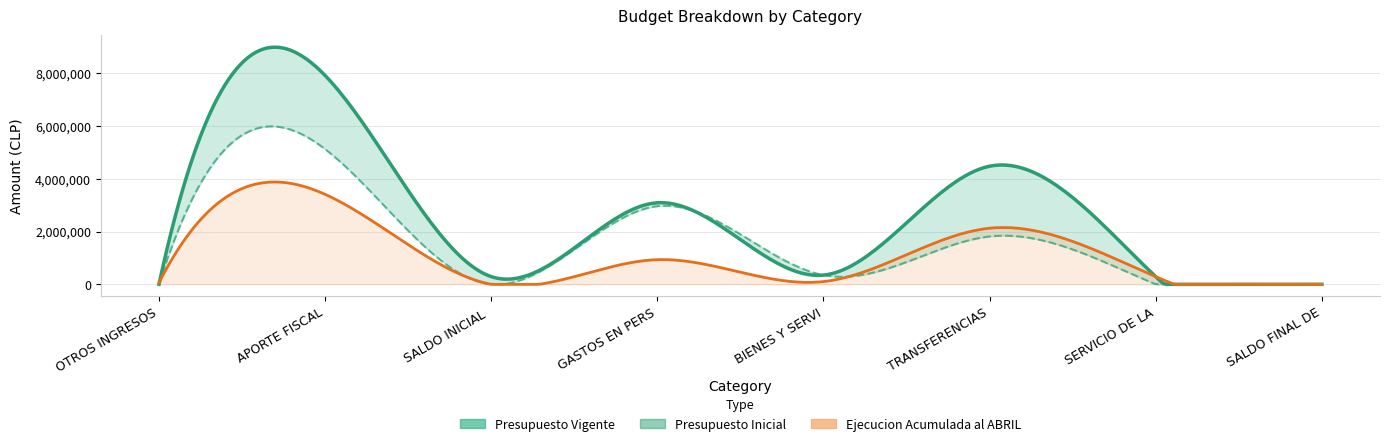

Reading left to right, transcribe all the data shown in this chart.

Presupuesto Inicial: 2121	5125347	2000	2962482	350296	1814690	1000	1000
Presupuesto Vigente: 2121	7916647	292324	3091212	350296	4477260	291324	1000
Ejecucion Acumulada al ABRIL: 62388	3411299	0	935349	104095	2127819	291323	0